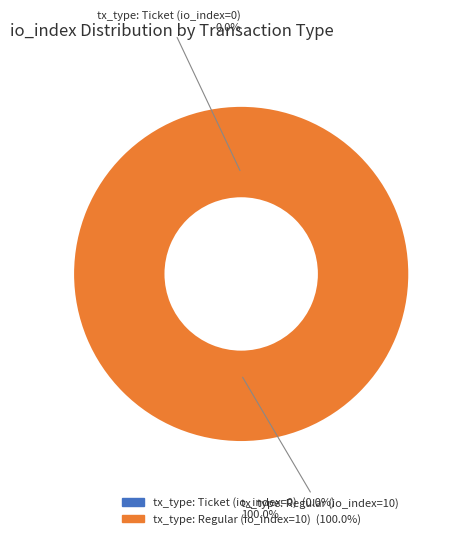

What percentage is the tx_type: Regular (io_index=10) slice, to the nearest percent?

100%